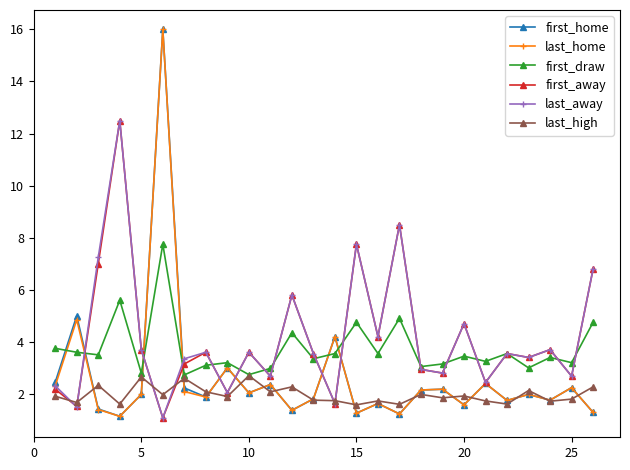

What is the difference between the maximum and minimum values in the last_high series?

1.1